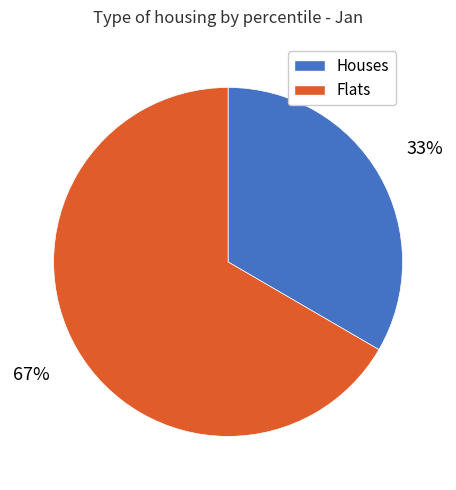

To the nearest percent, what is the average slice percentage?

50%